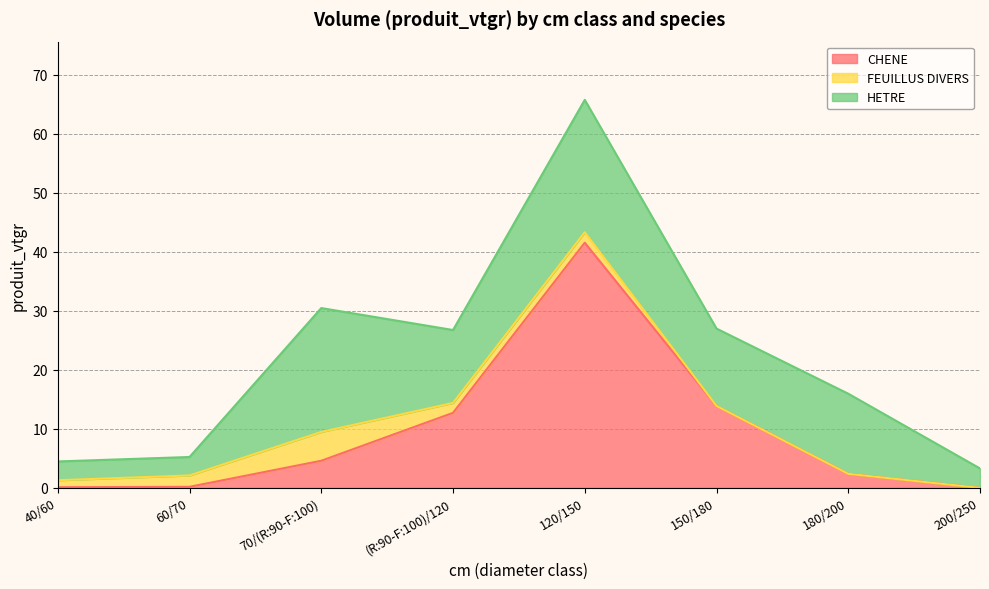

How many positive values does the CHENE series have?

7